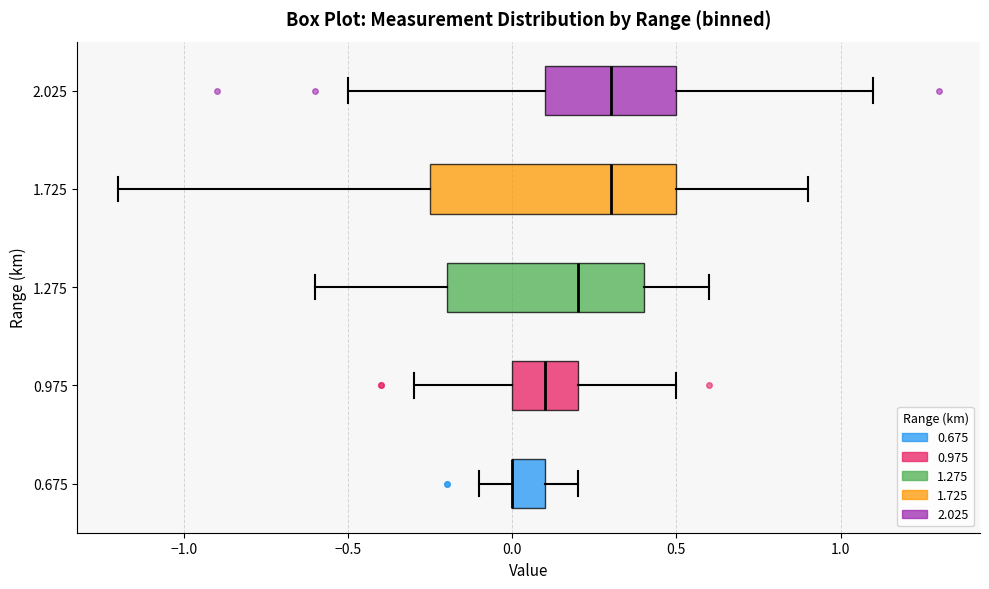

Reading bottom to top, transcribe this box plot: for each box, give where its median line is, the range the box spans, and where its two whiskers end, as read against the x-axis. The values are not printed on the chart, so give them approximately, as read against the axis.

0.675: median 0.00 (drawn on the box's left edge), box 0.00 to 0.10, whiskers -0.10 to 0.20
0.975: median 0.10, box 0.00 to 0.20, whiskers -0.30 to 0.50
1.275: median 0.20, box -0.20 to 0.40, whiskers -0.60 to 0.60
1.725: median 0.30, box -0.25 to 0.50, whiskers -1.20 to 0.90
2.025: median 0.30, box 0.10 to 0.50, whiskers -0.50 to 1.10